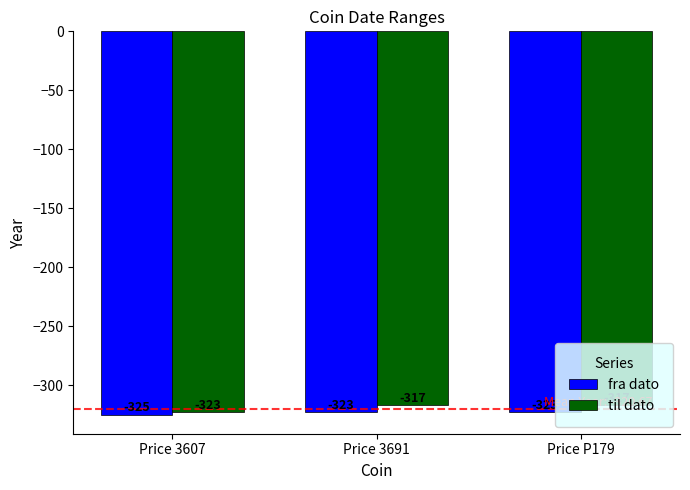

The til dato series shows -317 at Price 3691. True or false?

True